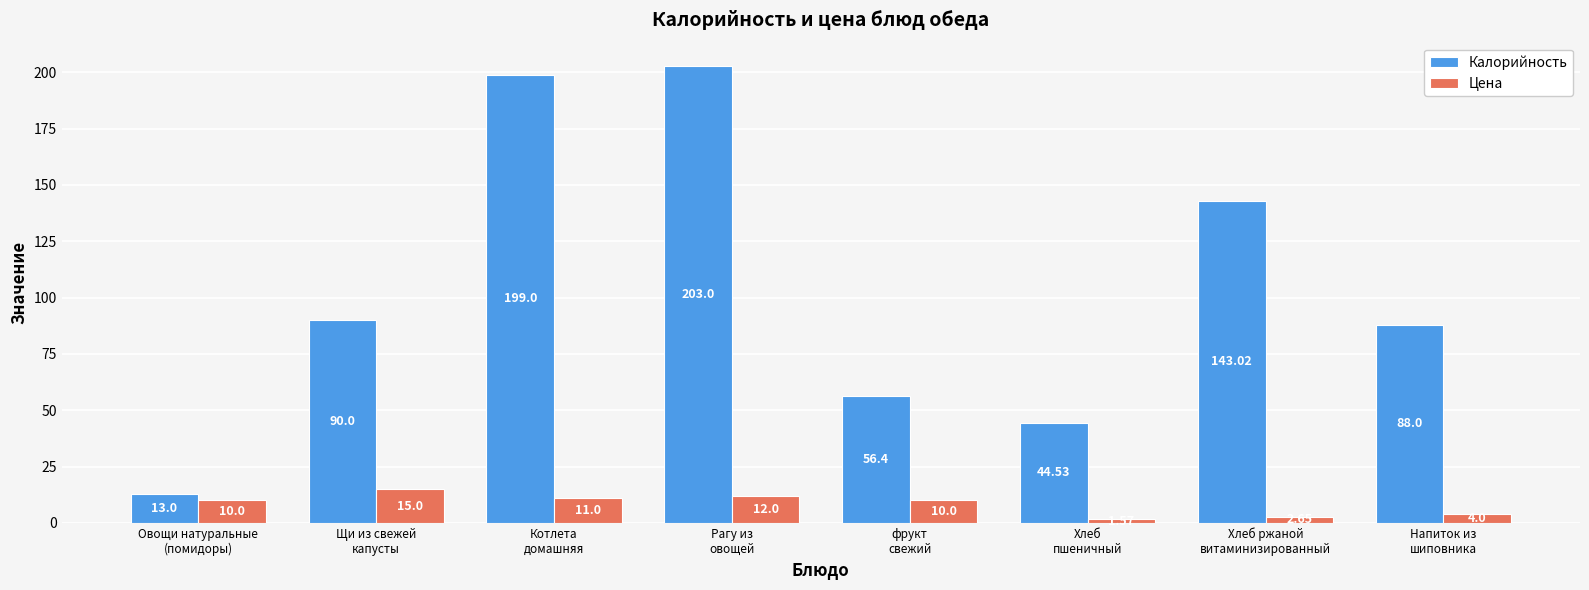

At Котлета
домашняя, list the series in order from largest to smallest.

Калорийность, Цена